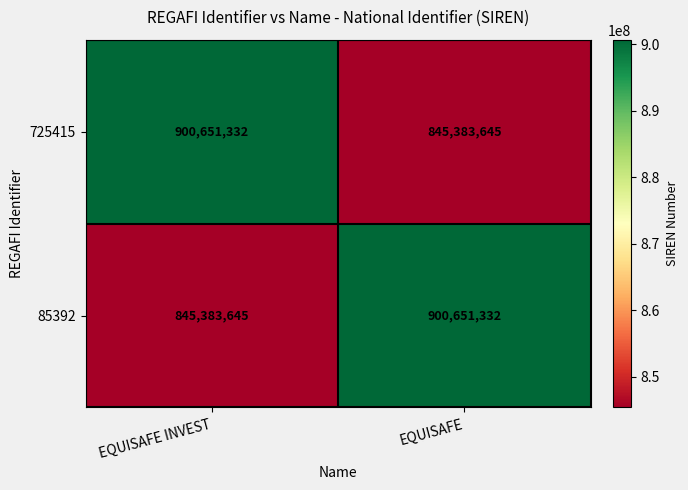

At which label does 85392 reach its minimum?

EQUISAFE INVEST